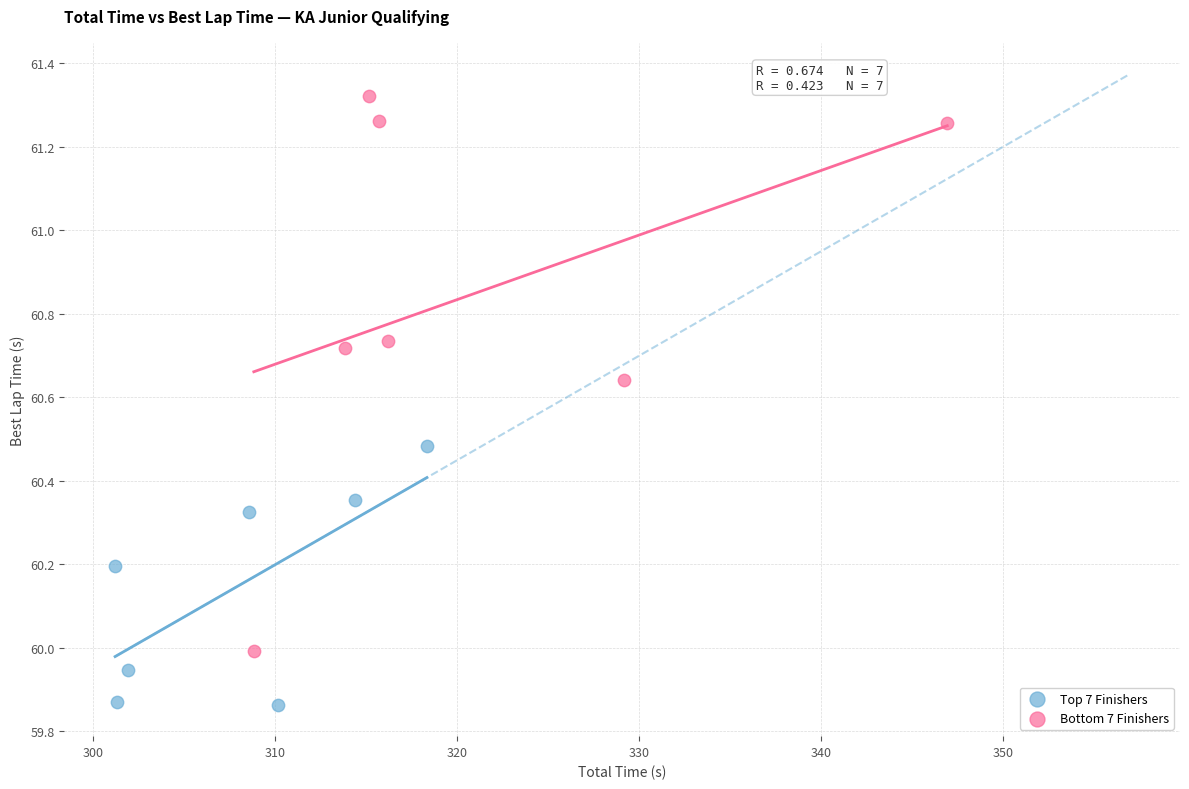

Which series reaches the maximum Y coordinate?

Bottom 7 Finishers